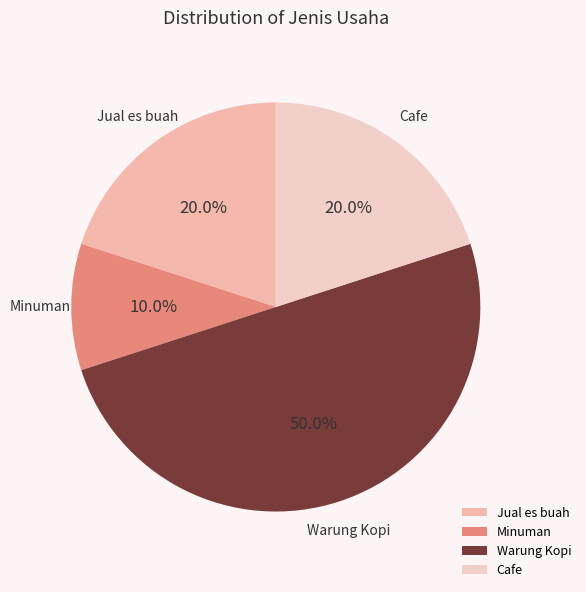

What is the total percentage of Cafe and Warung Kopi?

70.0%